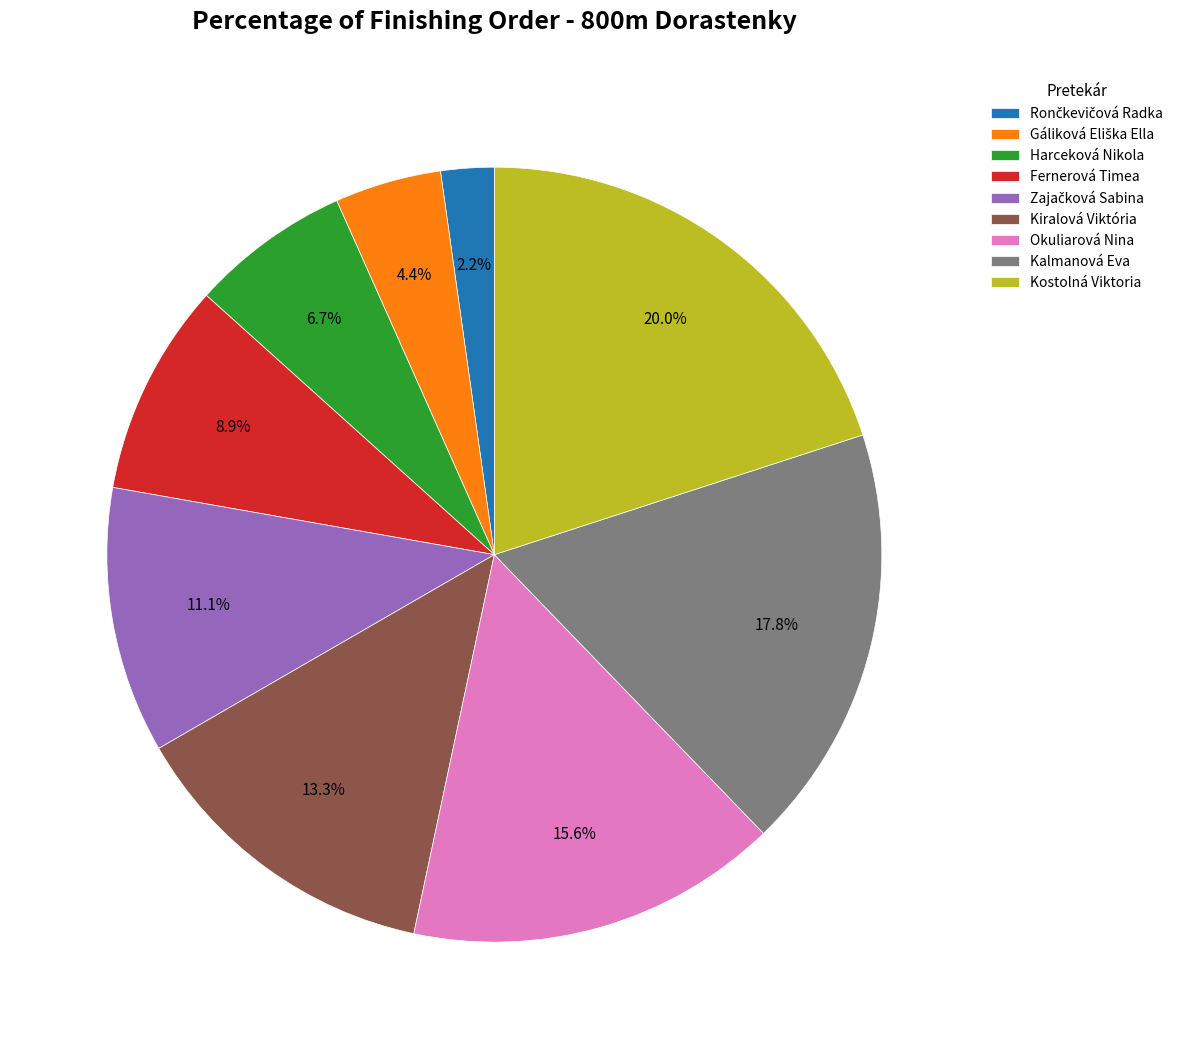

Is there any slice that represents more than half of the pie?

No